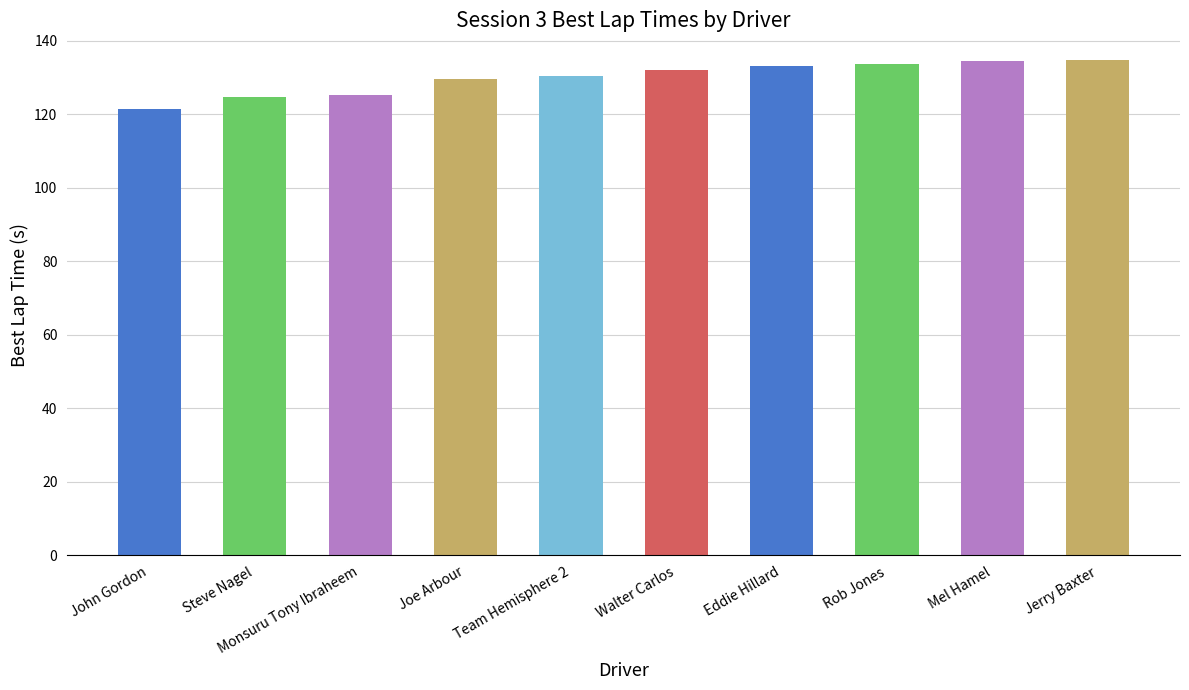

Between Rob Jones and Team Hemisphere 2, which is larger?

Rob Jones